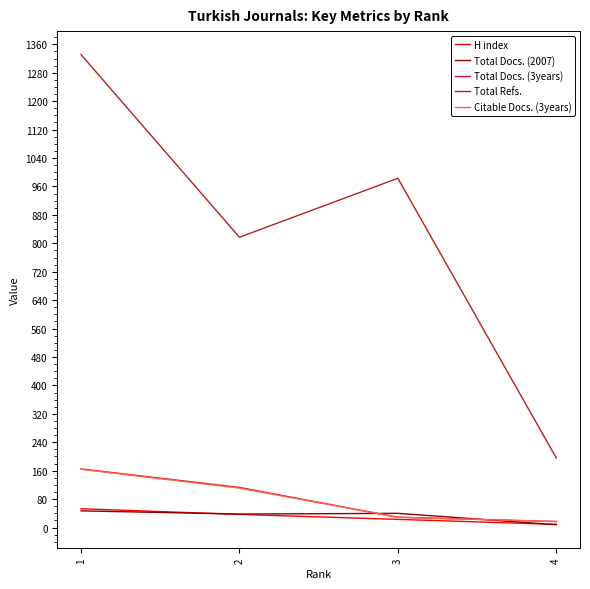

Between 2 and 4, which series saw the biggest shift?

Total Refs.